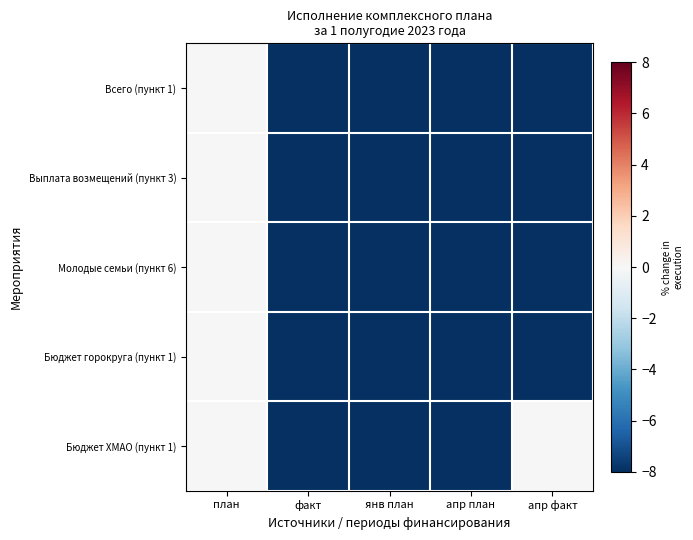

Reading right to left, extract all data points from this chart.

Всего (пункт 1): апр факт=-8	апр план=-8	янв план=-8	факт=-8	план=0
Выплата возмещений (пункт 3): апр факт=-8	апр план=-8	янв план=-8	факт=-8	план=0
Молодые семьи (пункт 6): апр факт=-8	апр план=-8	янв план=-8	факт=-8	план=0
Бюджет горокруга (пункт 1): апр факт=-8	апр план=-8	янв план=-8	факт=-8	план=0
Бюджет ХМАО (пункт 1): апр факт=0	апр план=-8	янв план=-8	факт=-8	план=0